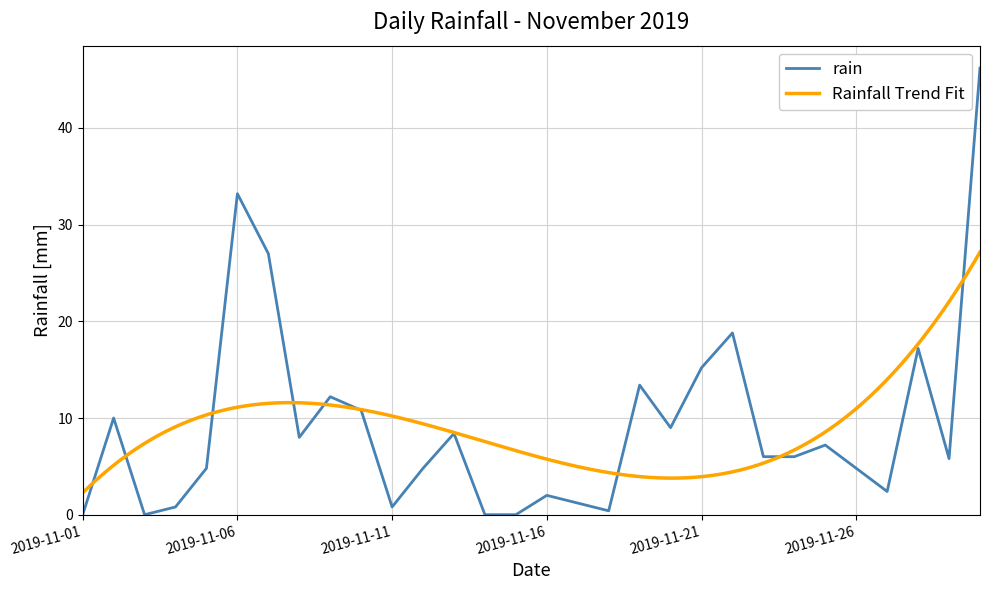

What is the greatest value displayed?

46.2